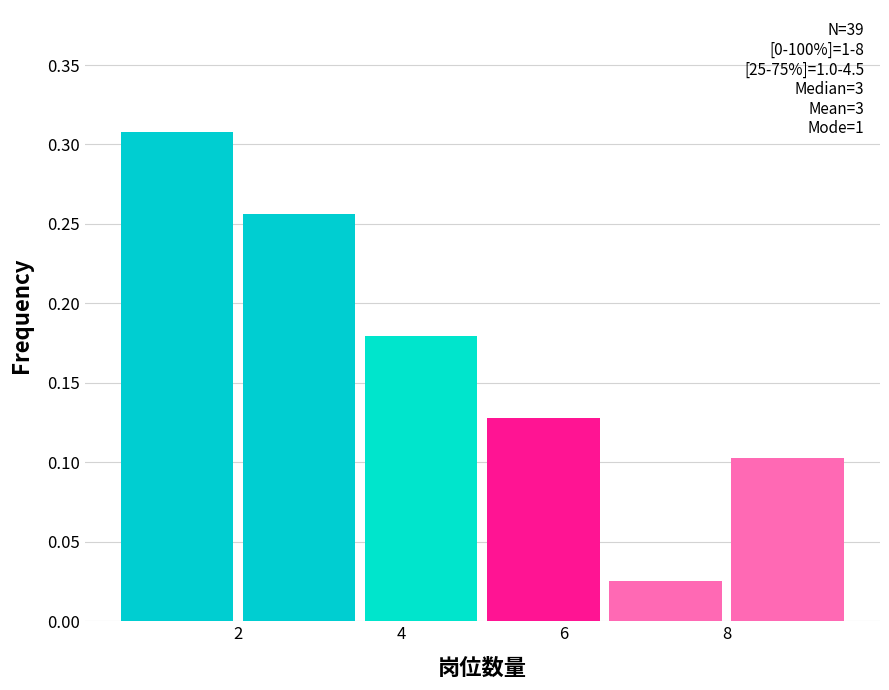

Over which range of the x-axis is the bar tallest?

0.5 to 2.0